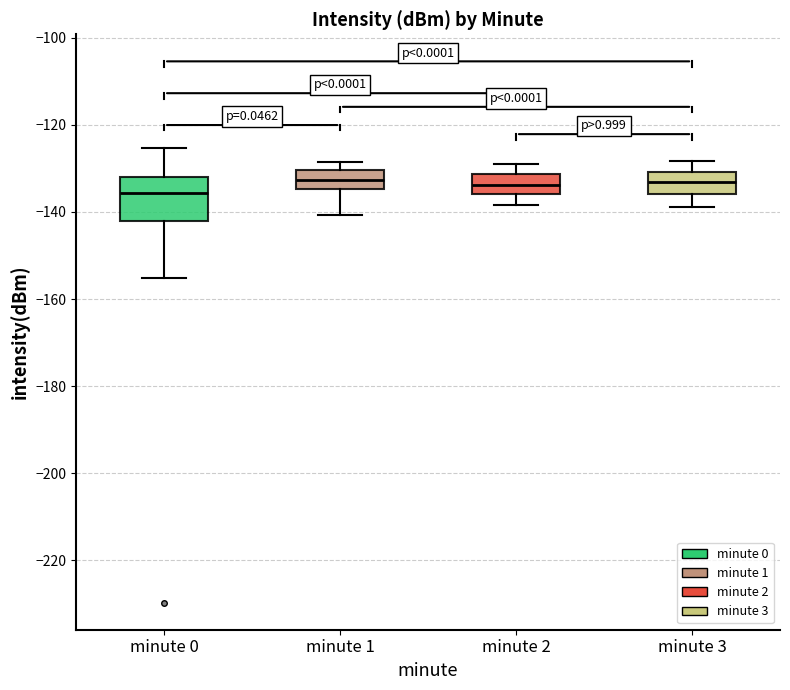

Where does the upper whisker of the box for minute 2 end on the y-axis? The values are not printed on the chart, so give them approximately, as read against the axis.

-128